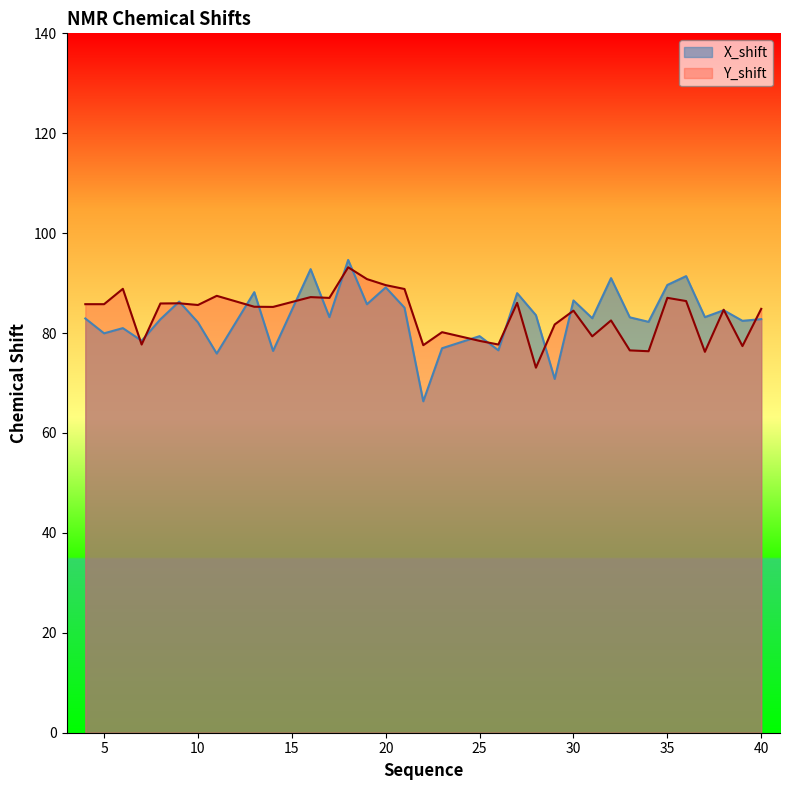

What is the sum of all X_shift values?

2826.2